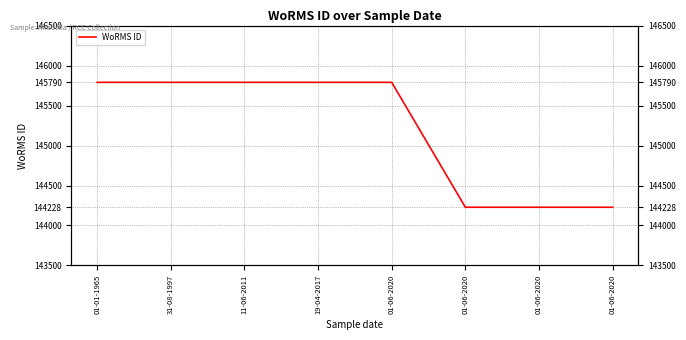

What is the change in value from 19-04-2017 to 01-06-2020?

-1562